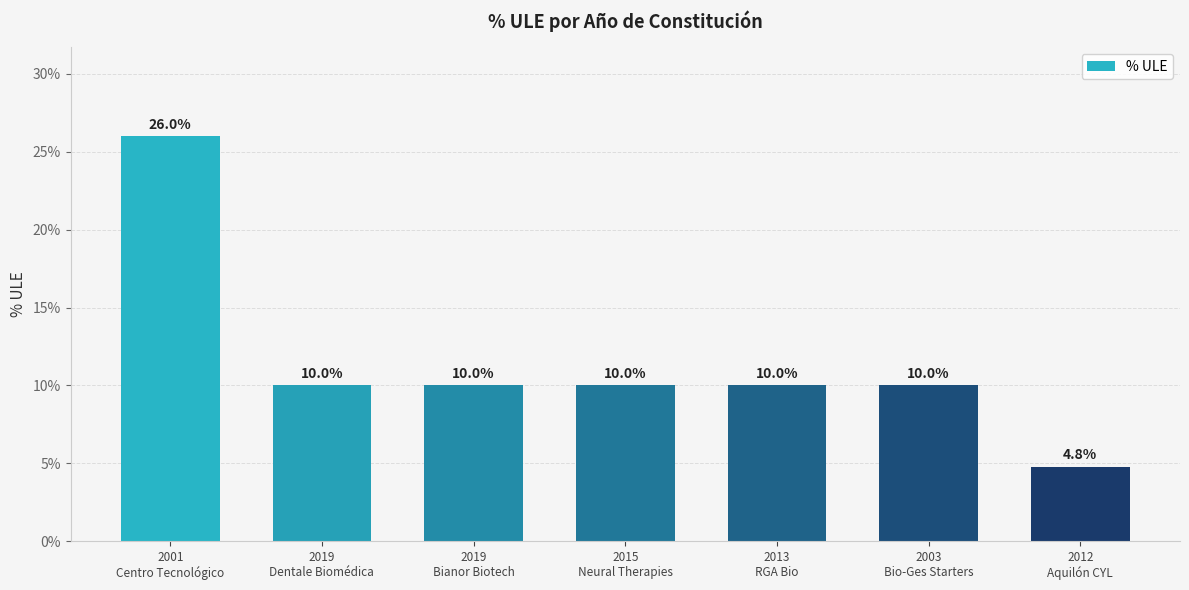

Reading right to left, what are all the values shown in this chart?

0.0	0.1	0.1	0.1	0.1	0.1	0.3